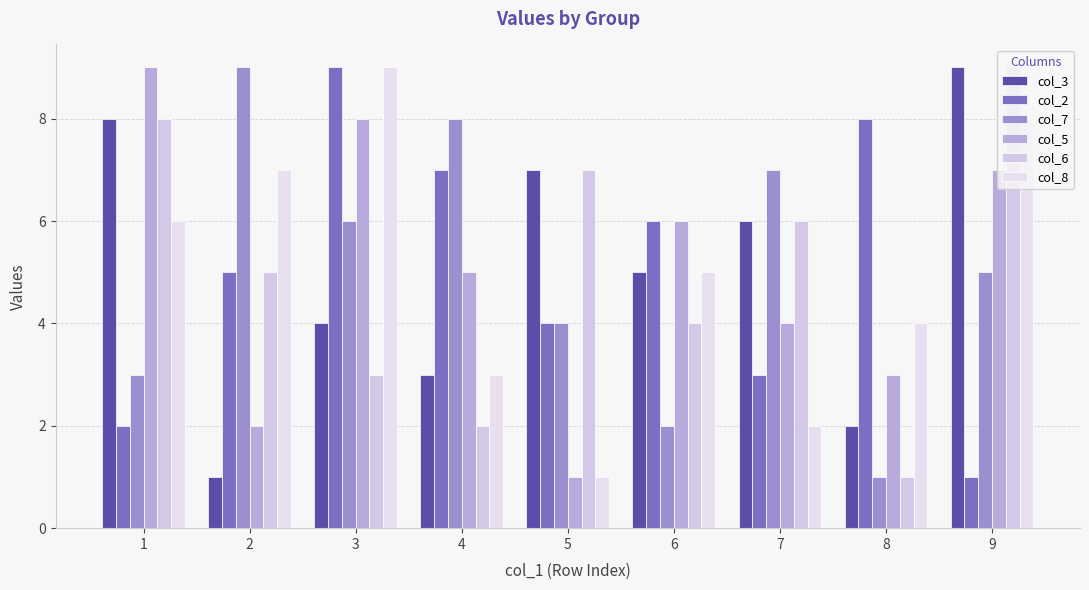

What is the value of the col_7 bar at the 2nd from the left?

9